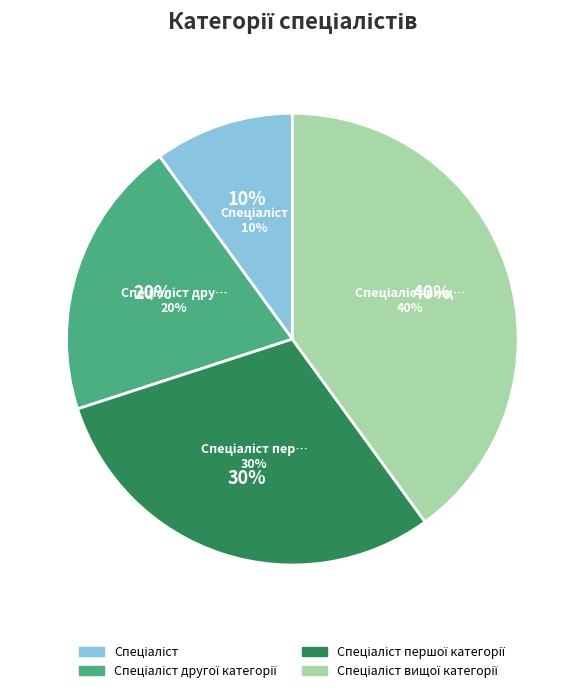

Which slice is the smallest?

Спеціаліст